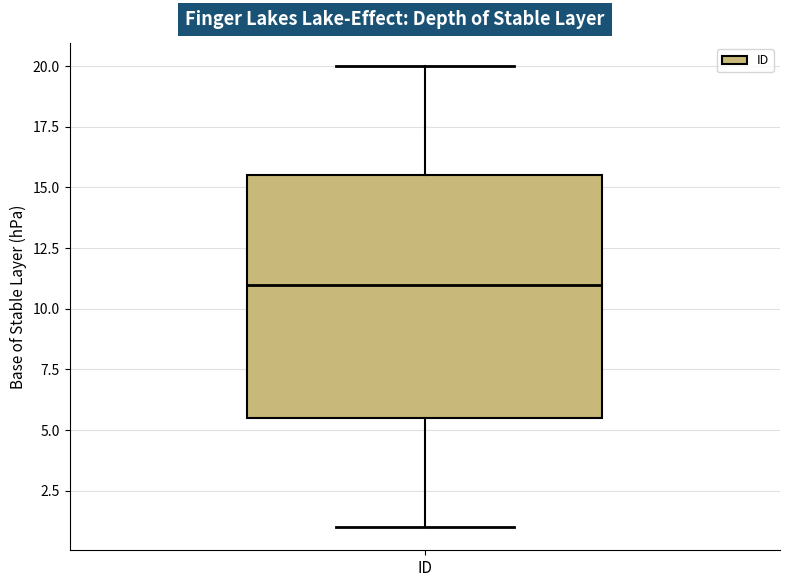

Transcribe this box plot: give where the median line is, the range the box spans, and where the two whiskers end, as read against the y-axis. The values are not printed on the chart, so give them approximately, as read against the axis.

median 11.0, box 5.5 to 15.5, whiskers 1.0 to 20.0